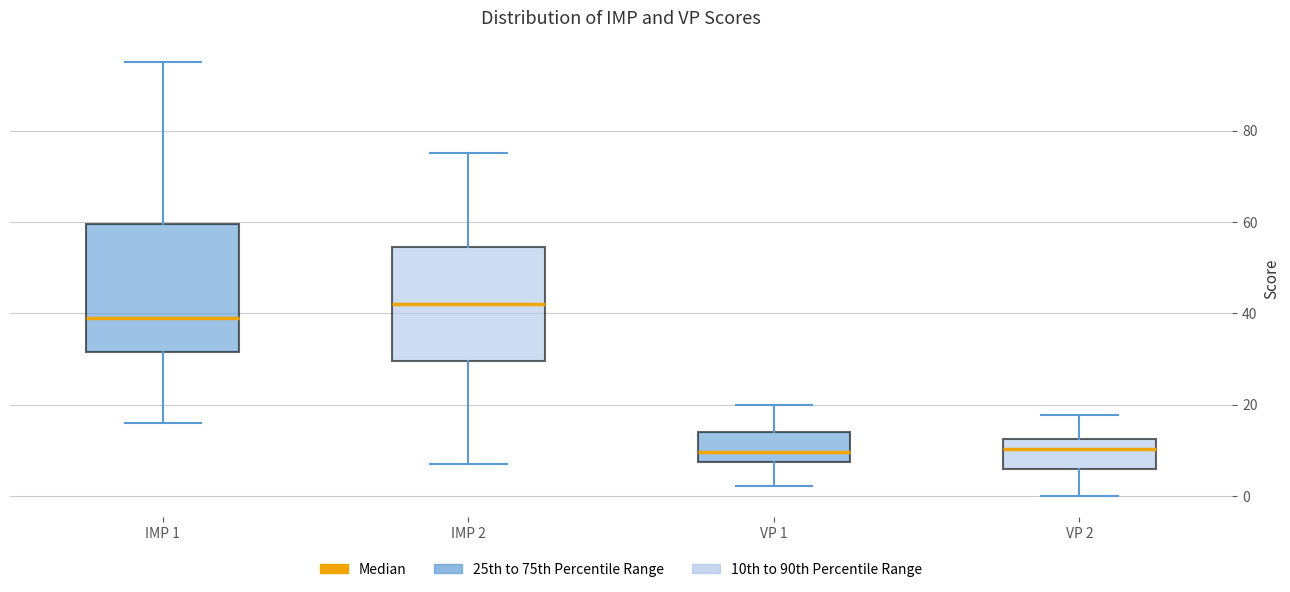

Reading left to right, read every box against the y-axis: the position of its median line, the range the box covers, and the ends of its whiskers. The values are not printed on the chart, so give them approximately, as read against the axis.

IMP 1: median 40, box 32 to 60, whiskers 16 to 96
IMP 2: median 42, box 30 to 54, whiskers 8 to 76
VP 1: median 10, box 8 to 14, whiskers 2 to 20
VP 2: median 10, box 6 to 12, whiskers 0 to 18